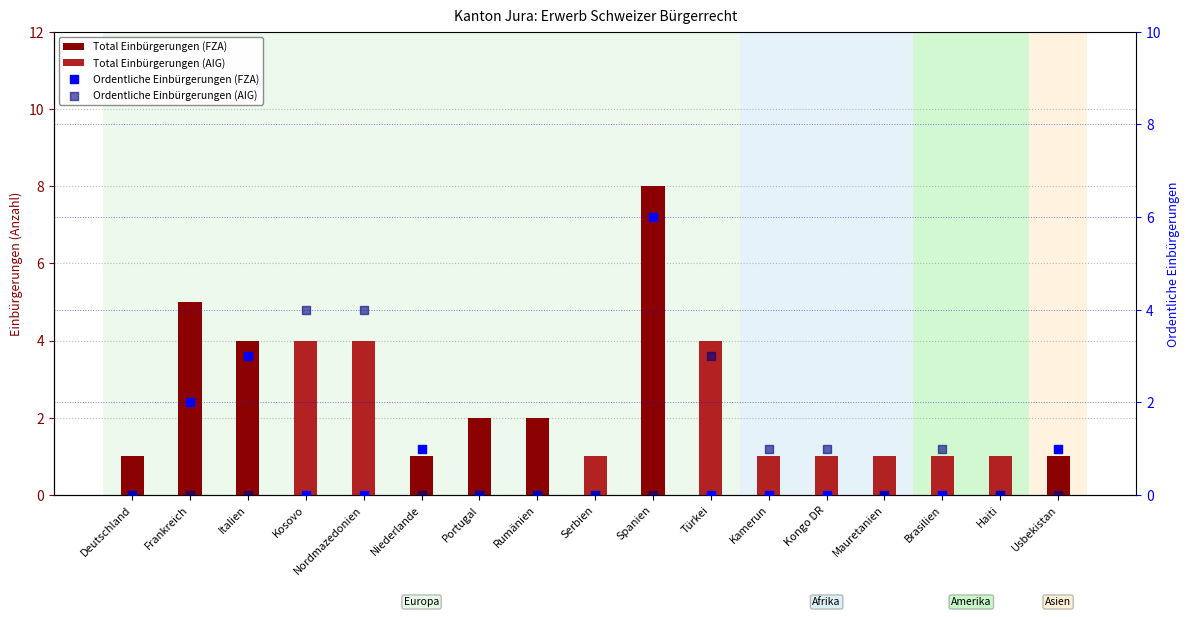

Is the value of Total Einbürgerungen (FZA) at Italien greater than the value of Ordentliche Einbürgerungen (AIG) at Mauretanien?

Yes